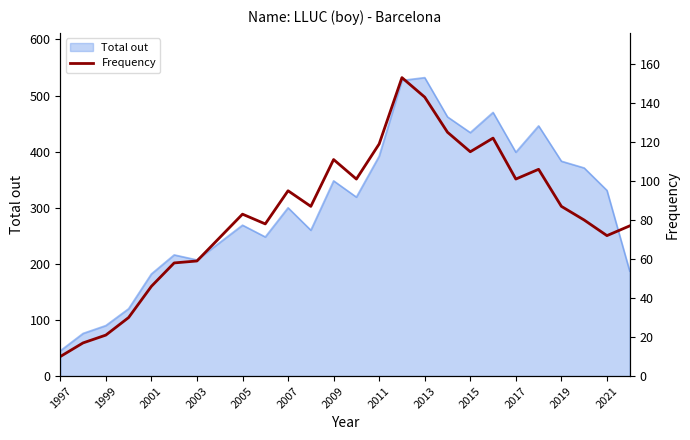

How many points are higher than both their immediate neighbors (excluding endpoints)?

6